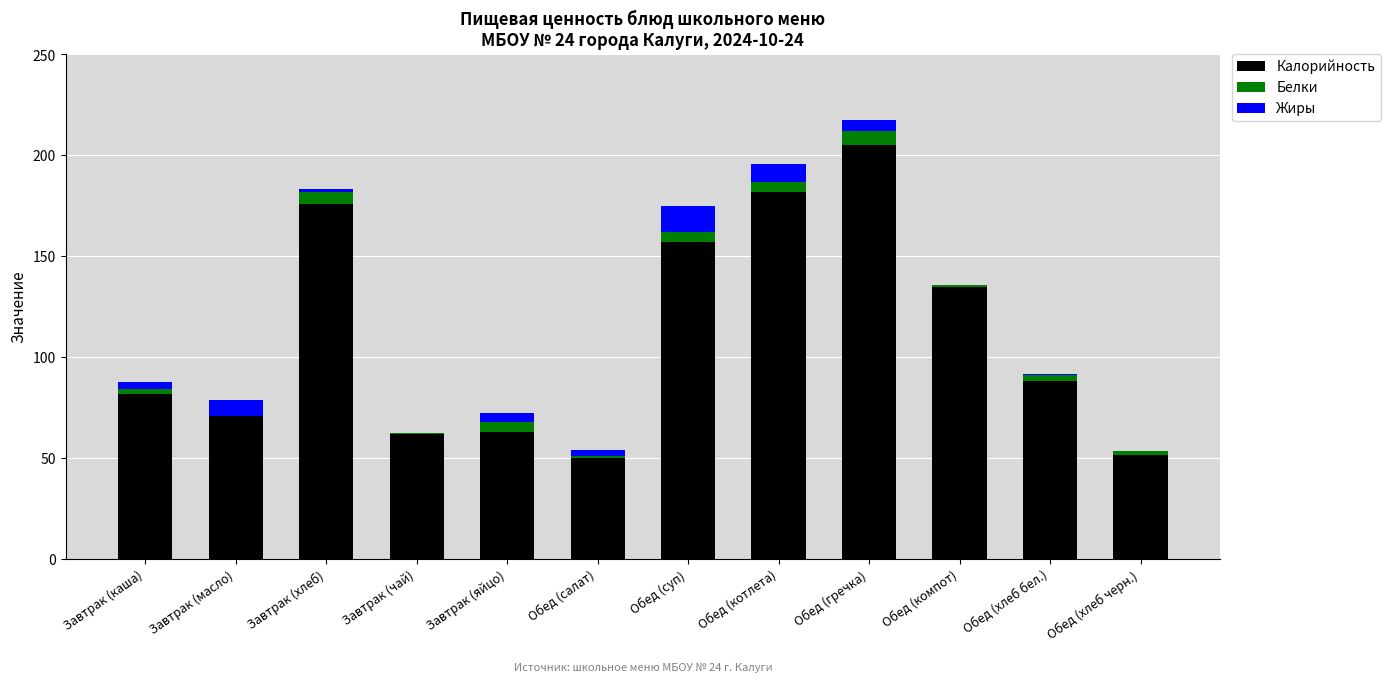

At which category is the sum across all series the highest?

Обед (гречка)